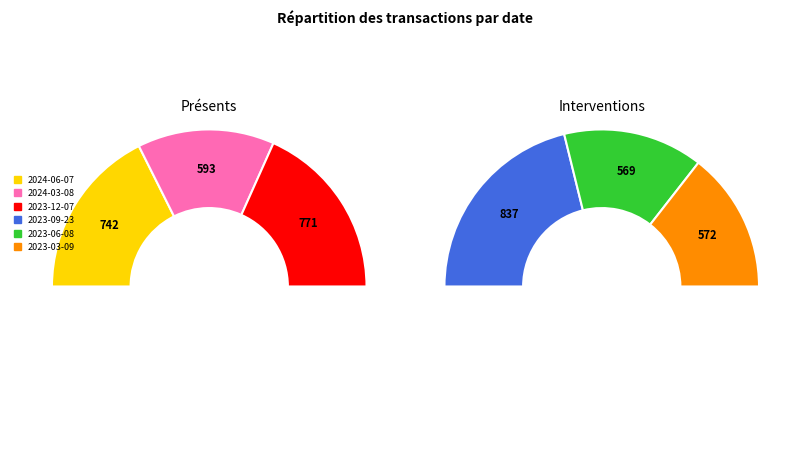

Is there any slice that represents more than half of the pie?

No